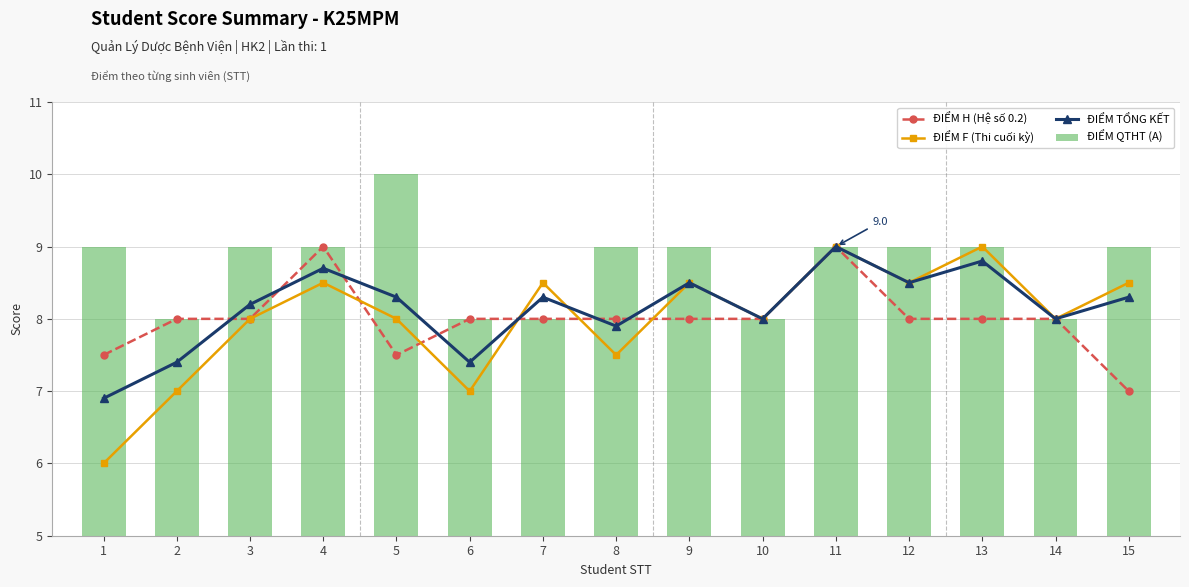

What is the minimum value shown in the chart?

6.0